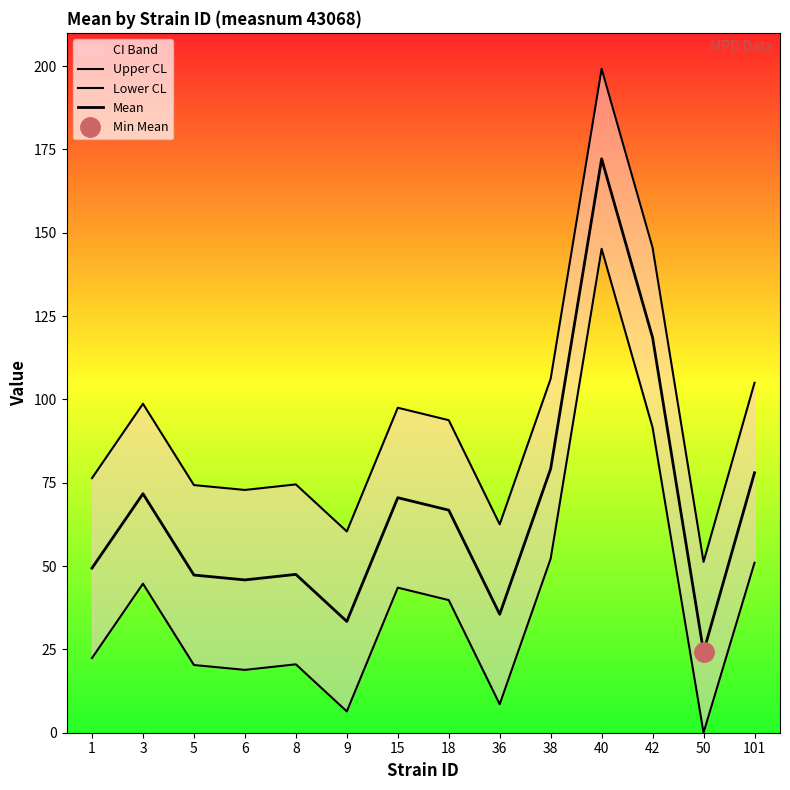

True or false: Lower CL has a value of 59.5 at 18.

False